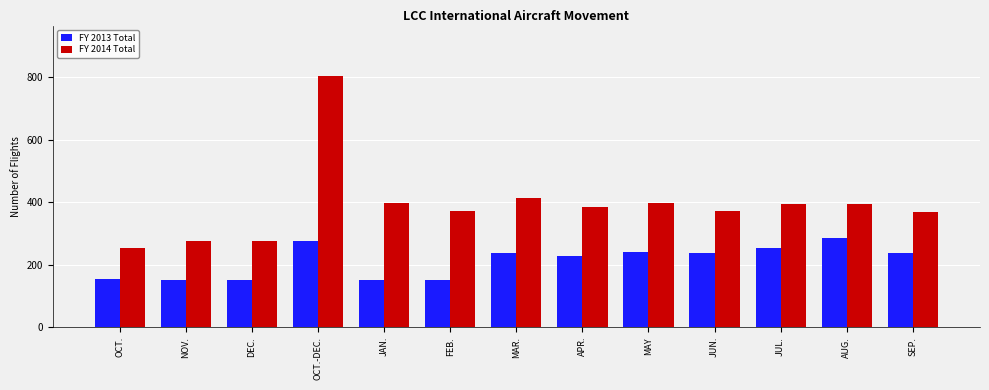

What is the minimum value for FY 2013 Total?

150